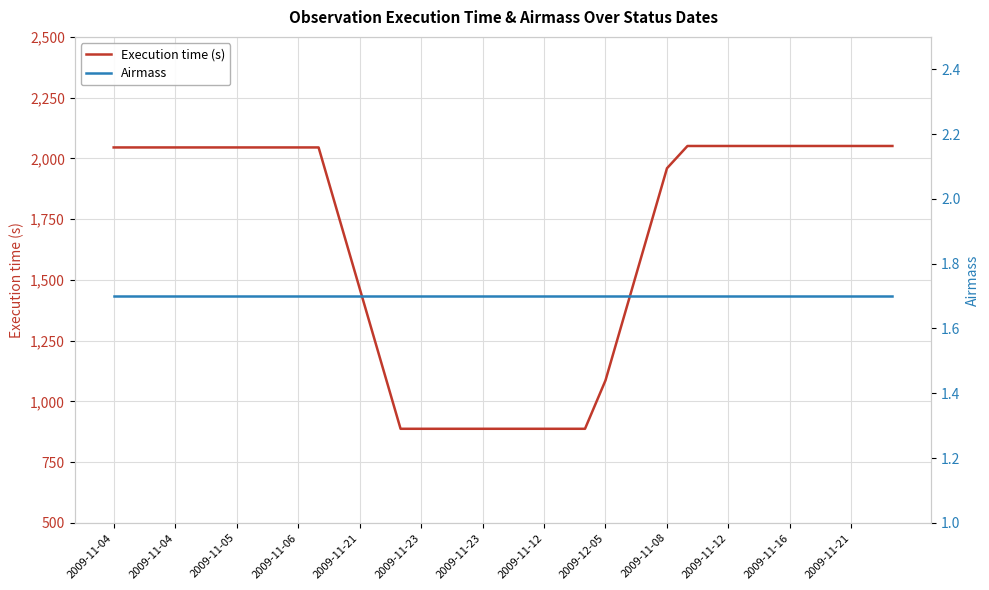

Where is Airmass nearest to the value 1?

2009-11-04